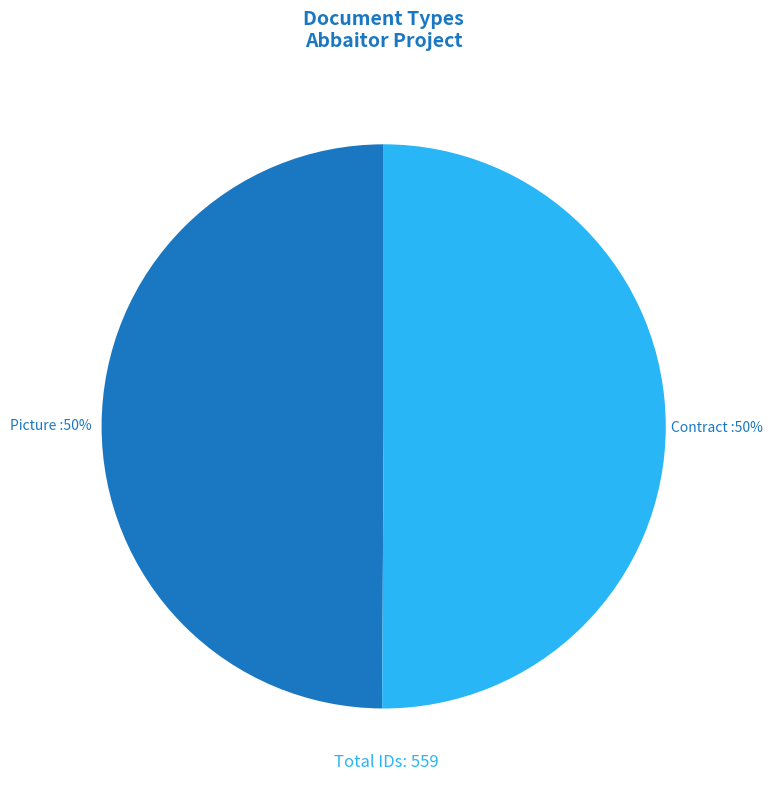

To the nearest percent, what percentage of the pie is Picture?

50%